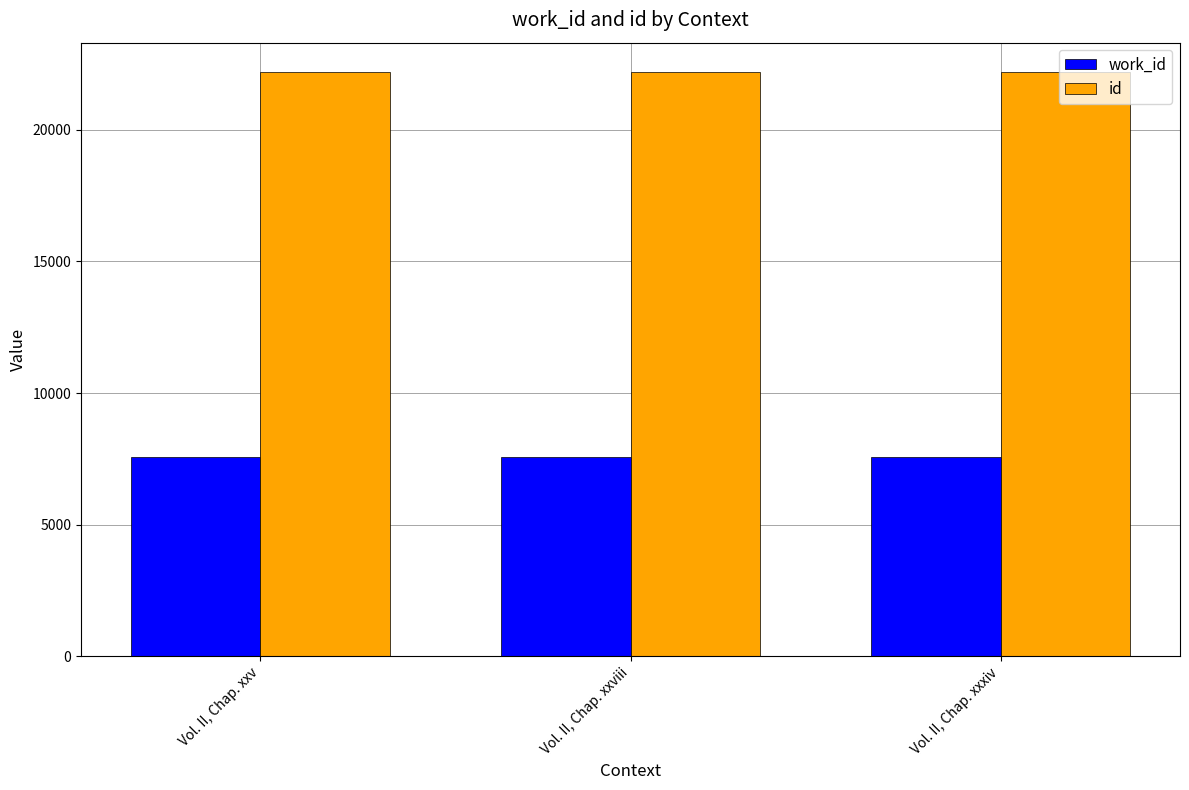

Is the value of id at Vol. II, Chap. xxxiv greater than the value of work_id at Vol. II, Chap. xxviii?

Yes